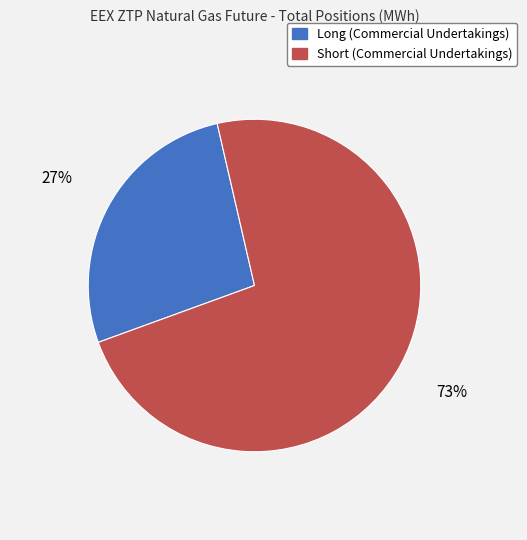

What is the smallest slice in the pie chart?

Long (Commercial Undertakings)